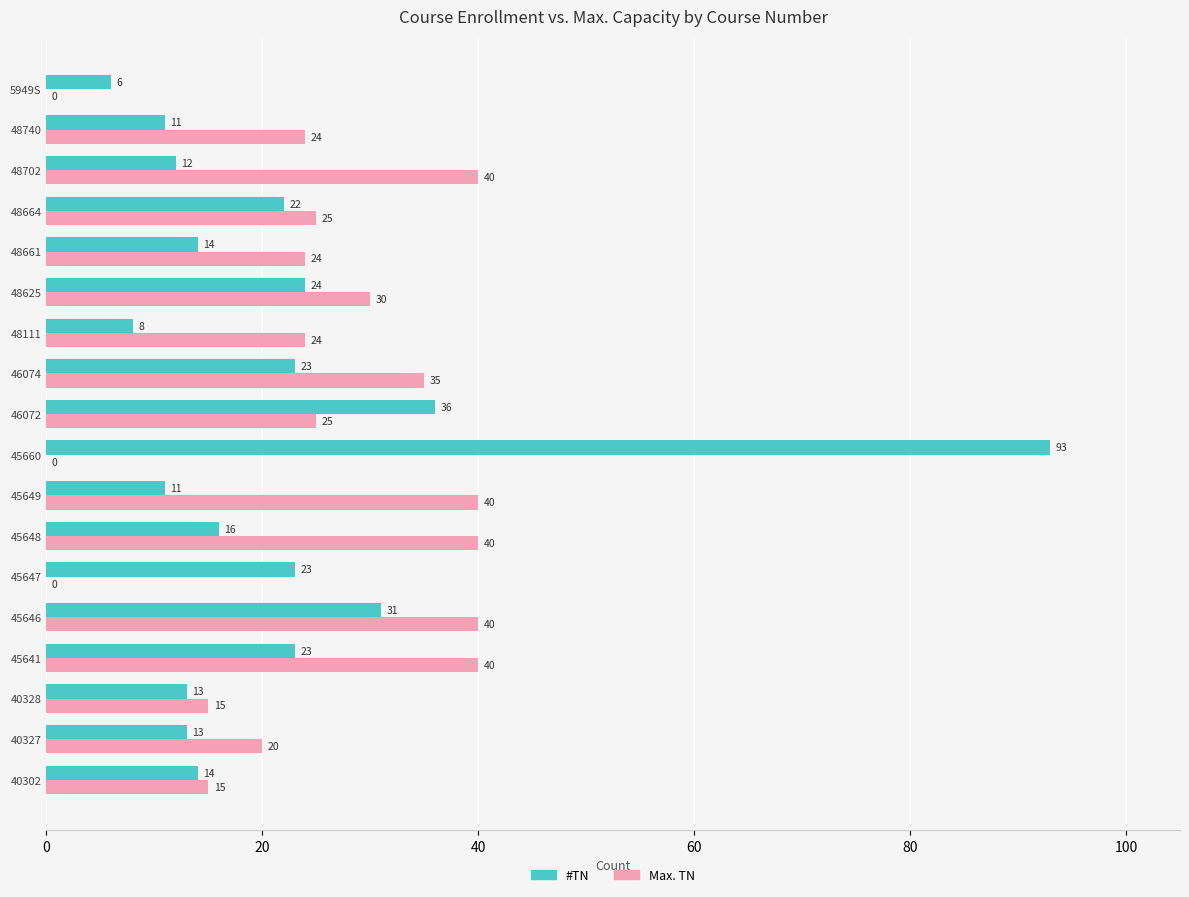

At which label is Max. TN closest to 20?

40327